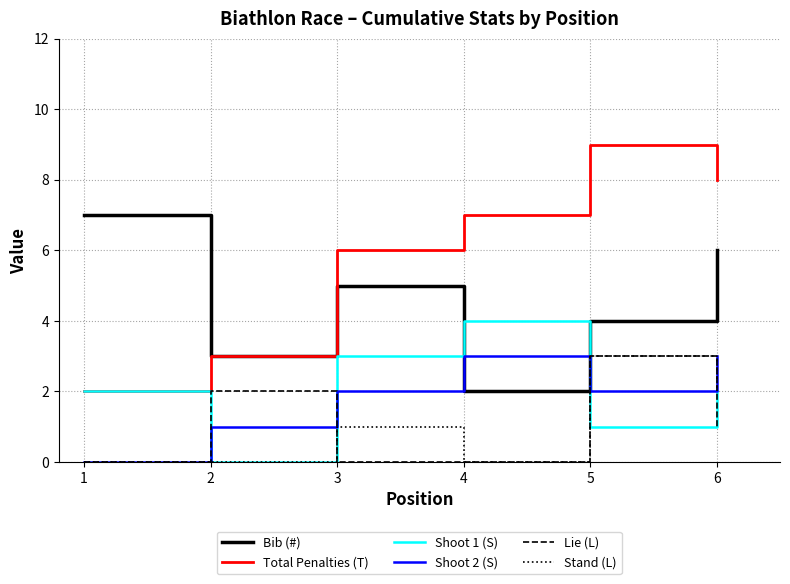

What is the average value of the Shoot 2 (S) series?

2